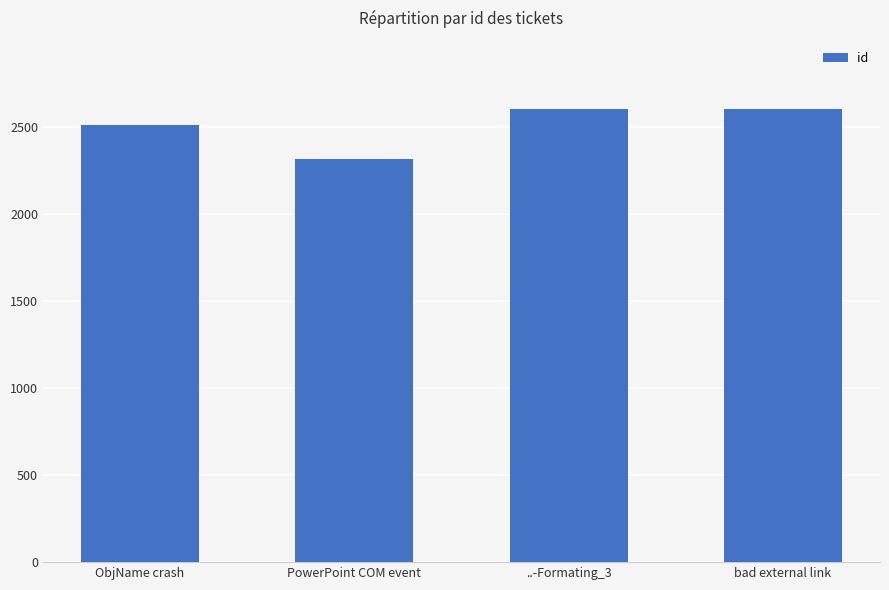

Are the bars grouped side by side (vs. stacked)?

No